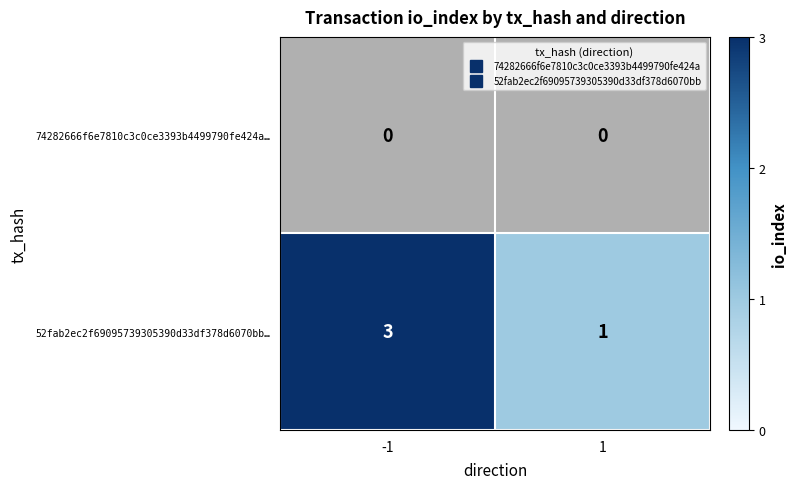

Rank the series by their average value, from highest to lowest.

52fab2ec2f69095739305390d33df378d6070bb…, 74282666f6e7810c3c0ce3393b4499790fe424a…